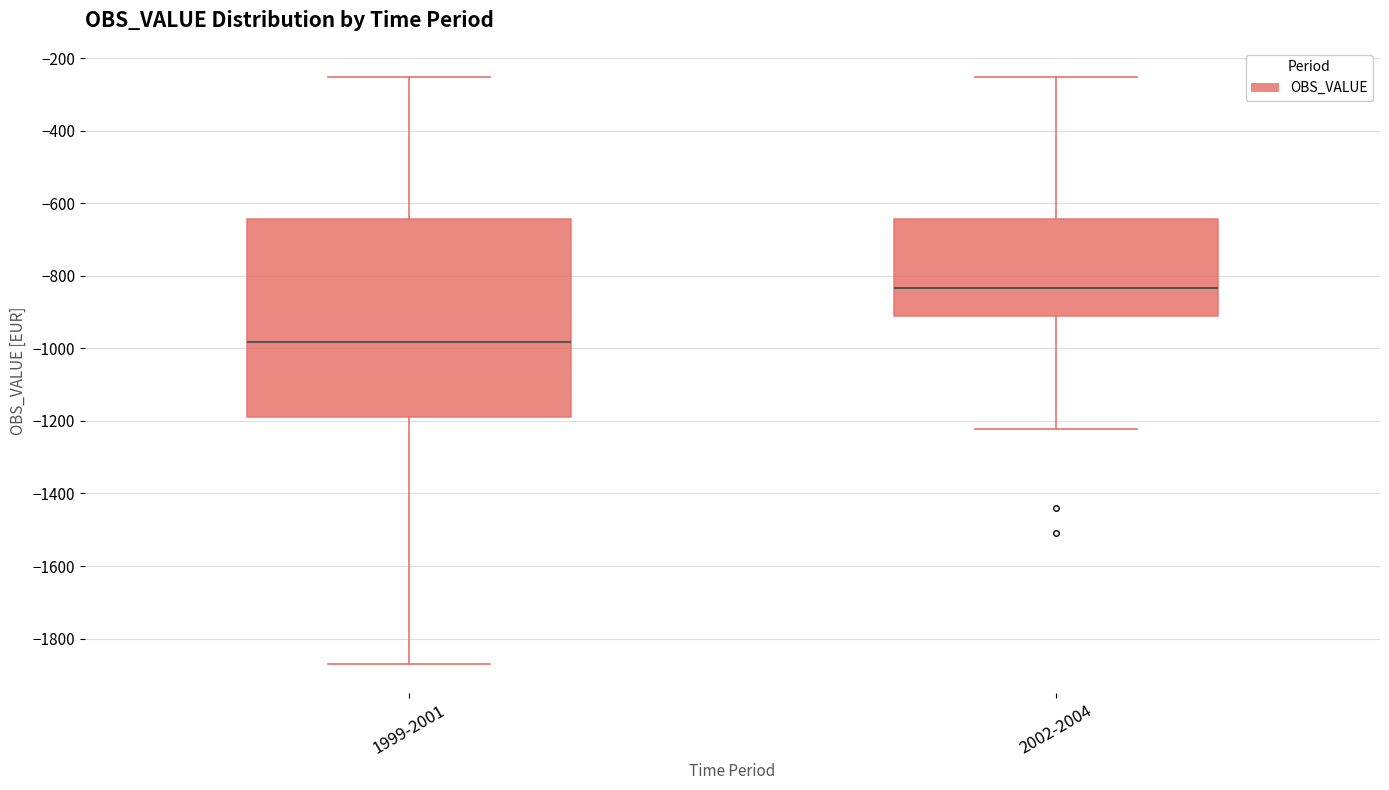

Comparing the boxes themselves (not the whiskers), which one is the tallest?

1999-2001